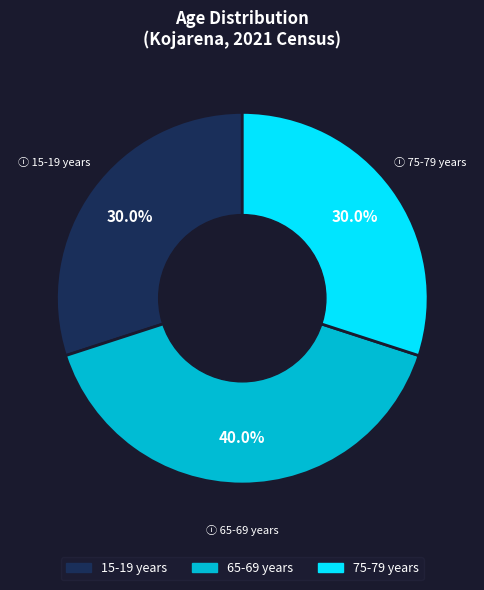

How many segments does this pie chart have?

3